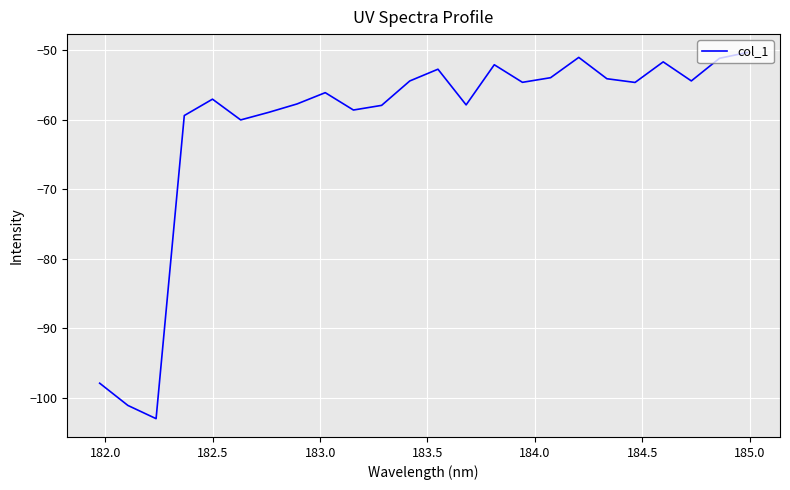

Count the number of categories in the chart.

24